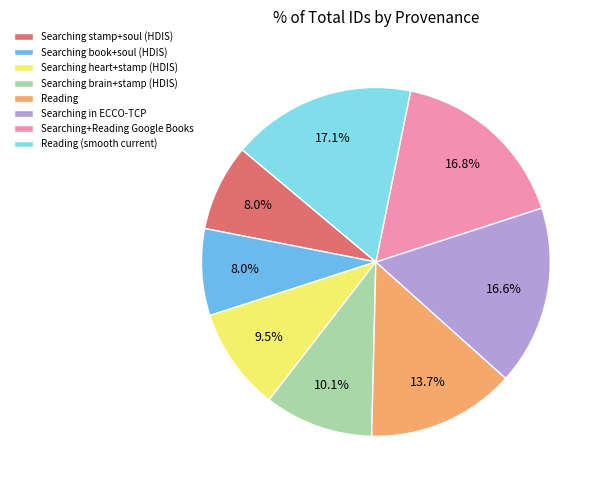

The Reading (smooth current) slice represents 17% of the pie. True or false?

True